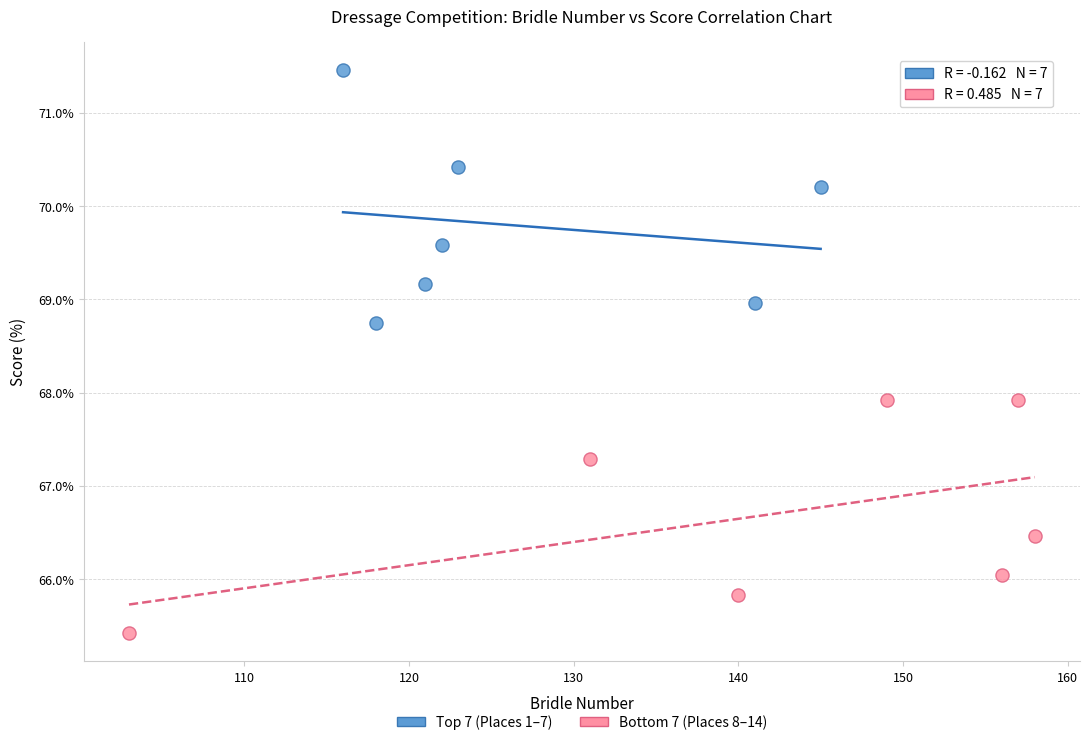

Which series reaches the minimum Y coordinate?

Bottom 7 (Places 8–14)